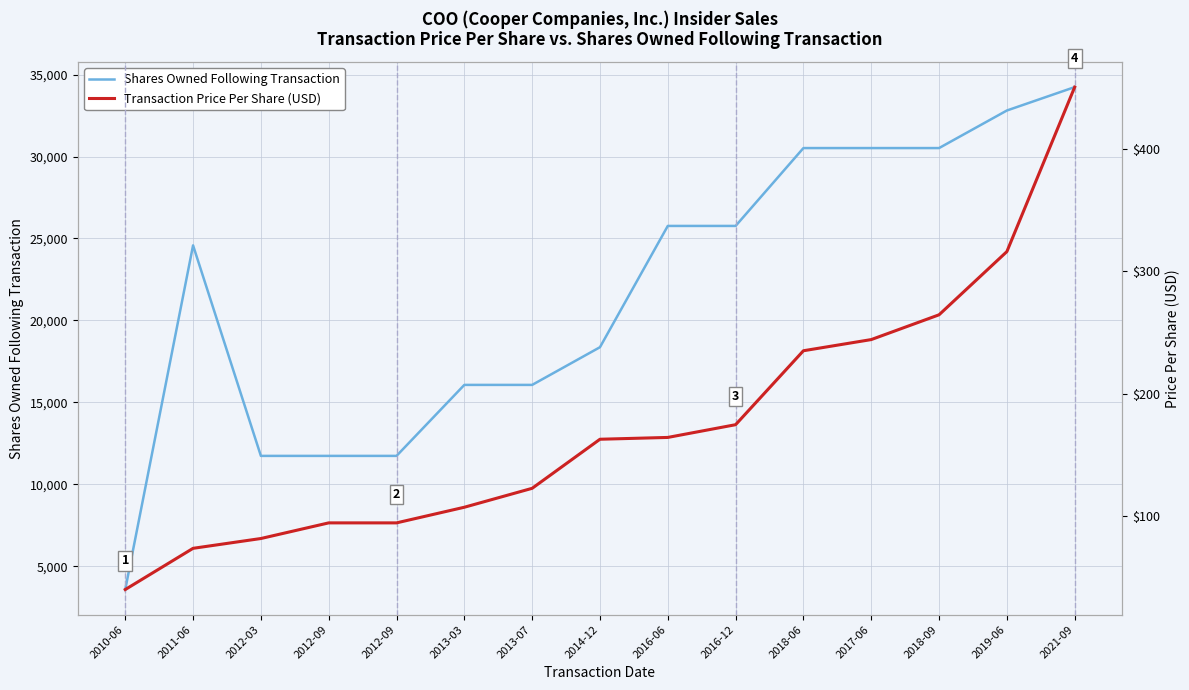

What is the label of the 5th point from the left?

2012-09